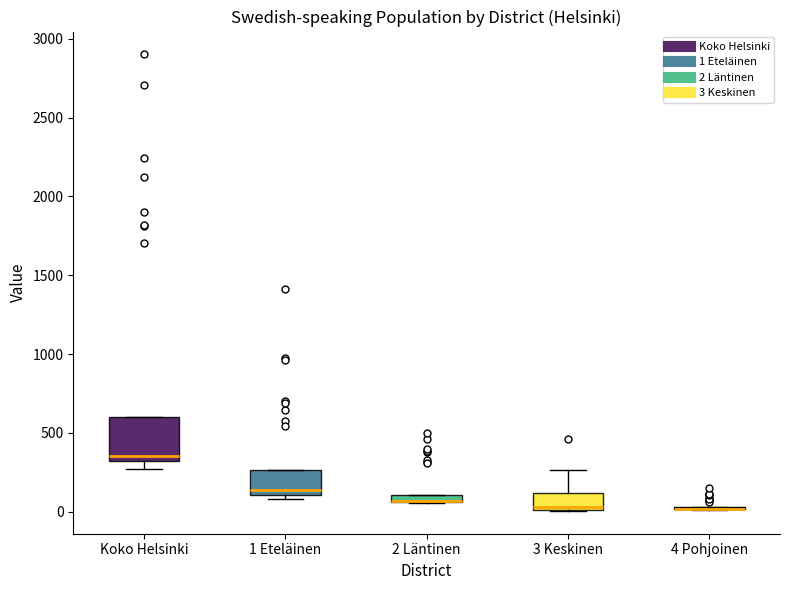

Comparing the boxes themselves (not the whiskers), which one is the tallest?

Koko Helsinki